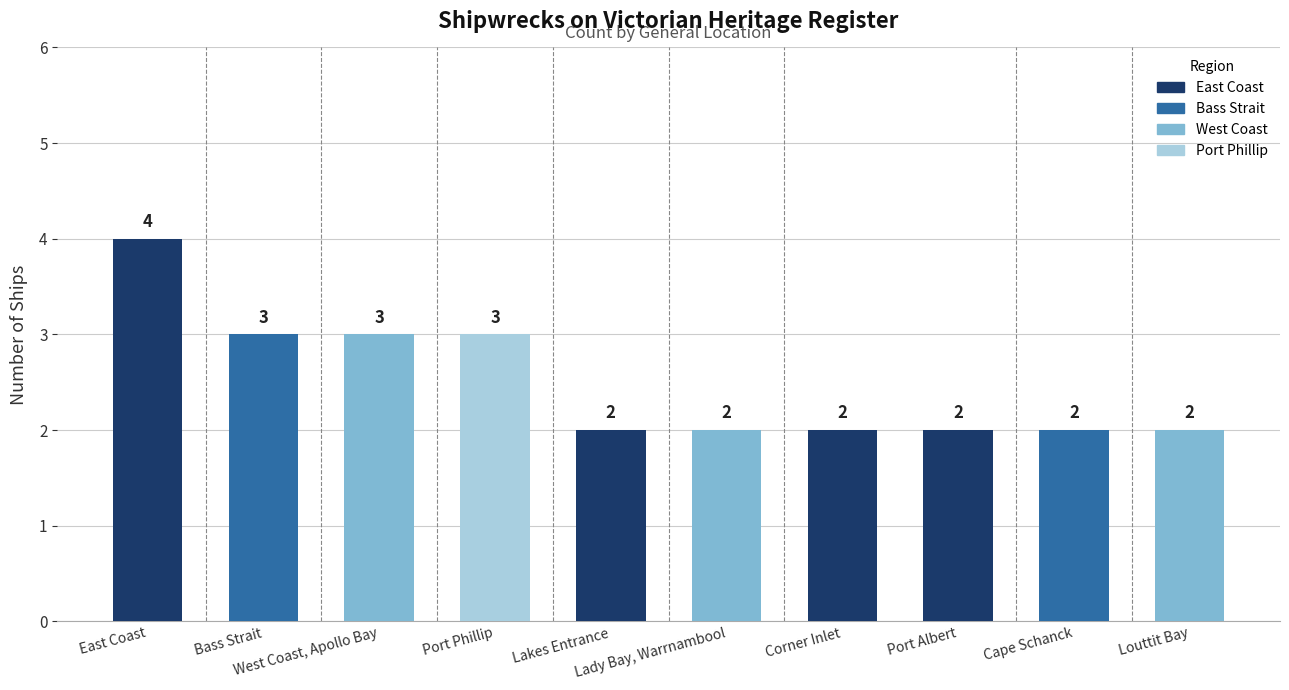

Reading left to right, extract all data points from this chart.

East Coast=4	Bass Strait=3	West Coast, Apollo Bay=3	Port Phillip=3	Lakes Entrance=2	Lady Bay, Warrnambool=2	Corner Inlet=2	Port Albert=2	Cape Schanck=2	Louttit Bay=2